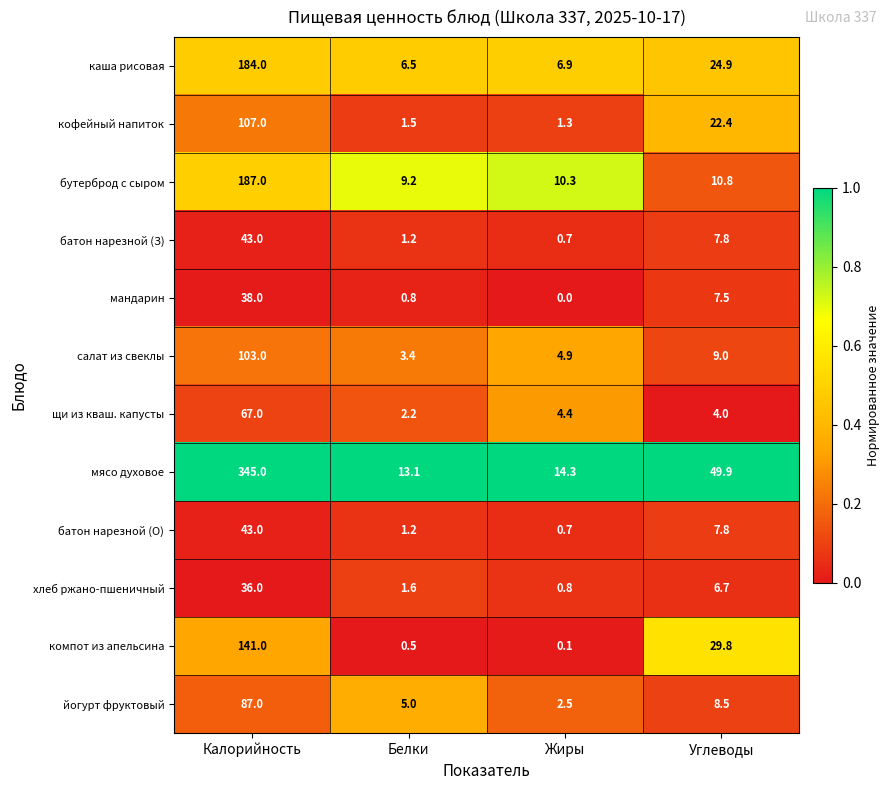

Rank the categories by батон нарезной (О) value from highest to lowest.

Калорийность, Углеводы, Белки, Жиры